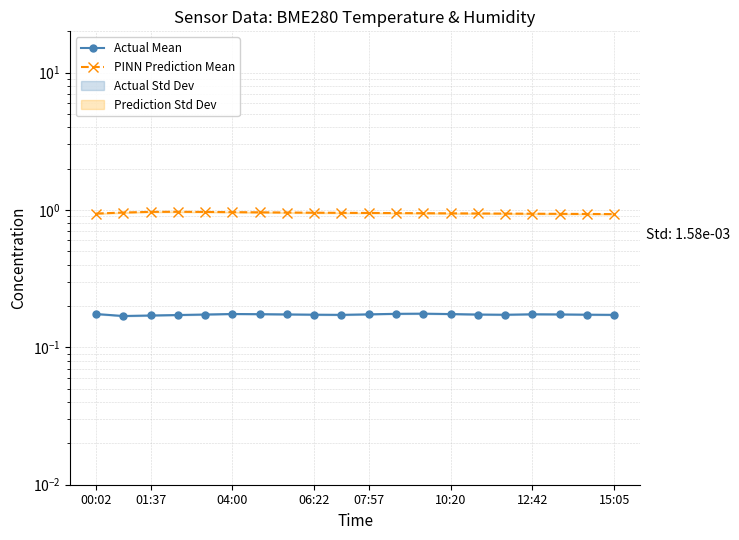

What is the label of the 3rd point from the right?

17